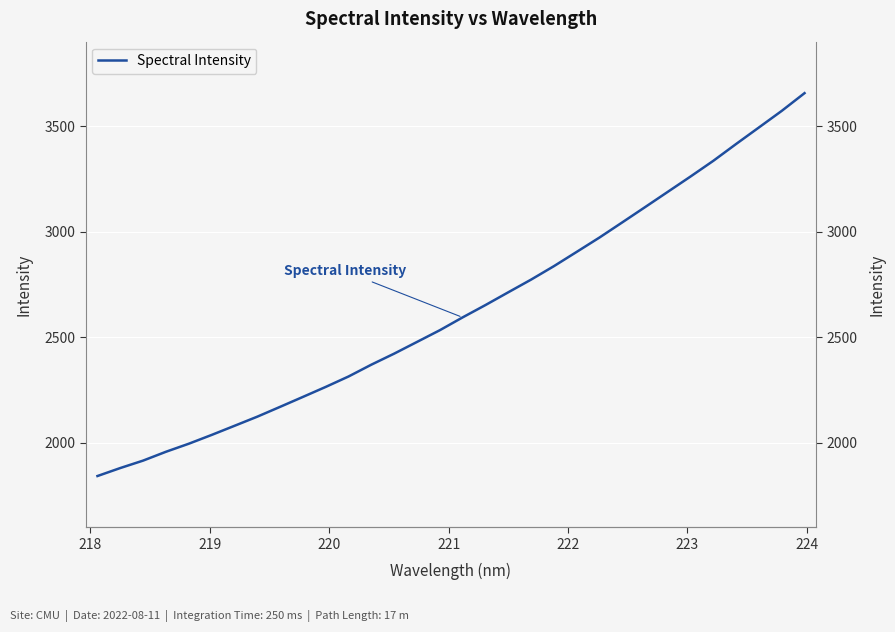

What is the minimum value shown in the chart?

1842.6